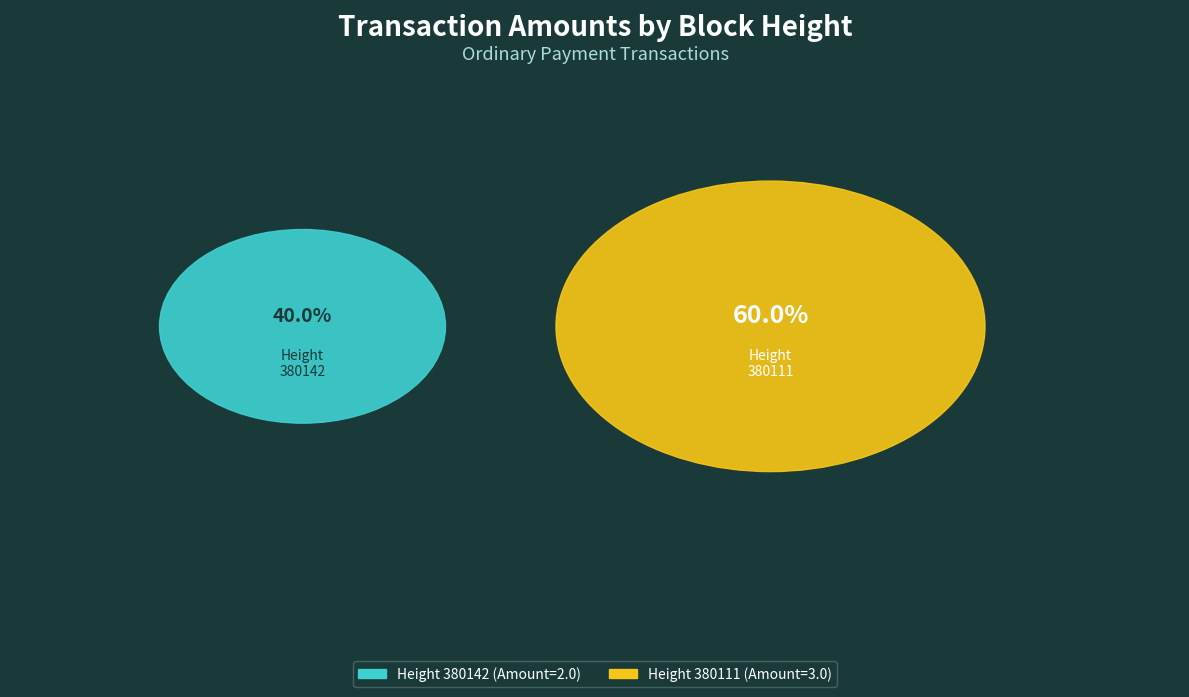

Combined, do 380142 and 380111 account for over 50%?

Yes